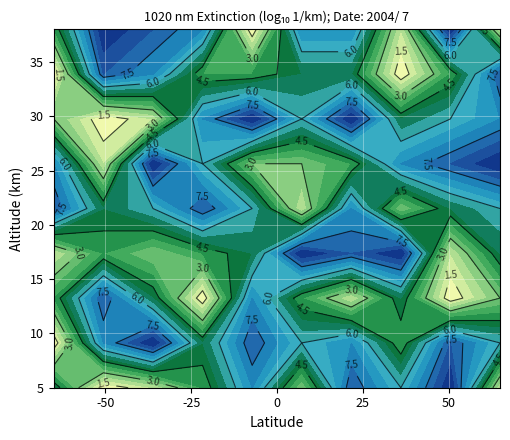

What is the greatest value displayed?

9